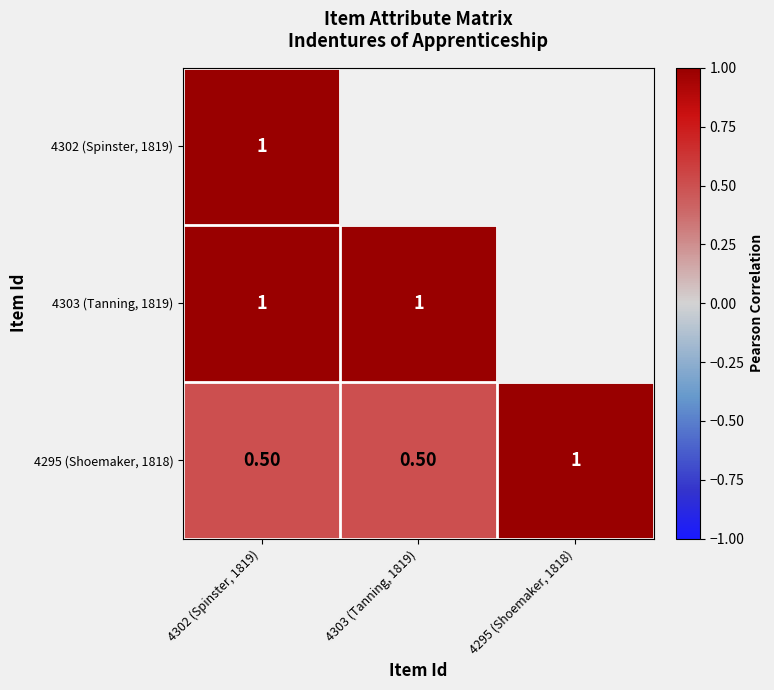

What is the difference between the highest and lowest values at 4302 (Spinster, 1819)?

0.5